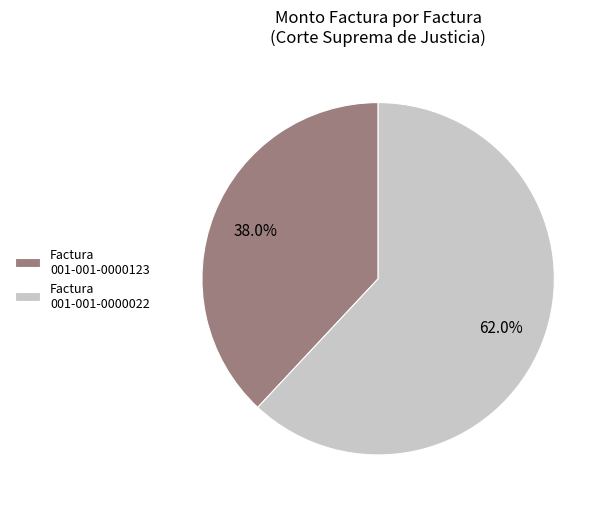

To the nearest percent, what is the average slice percentage?

50%